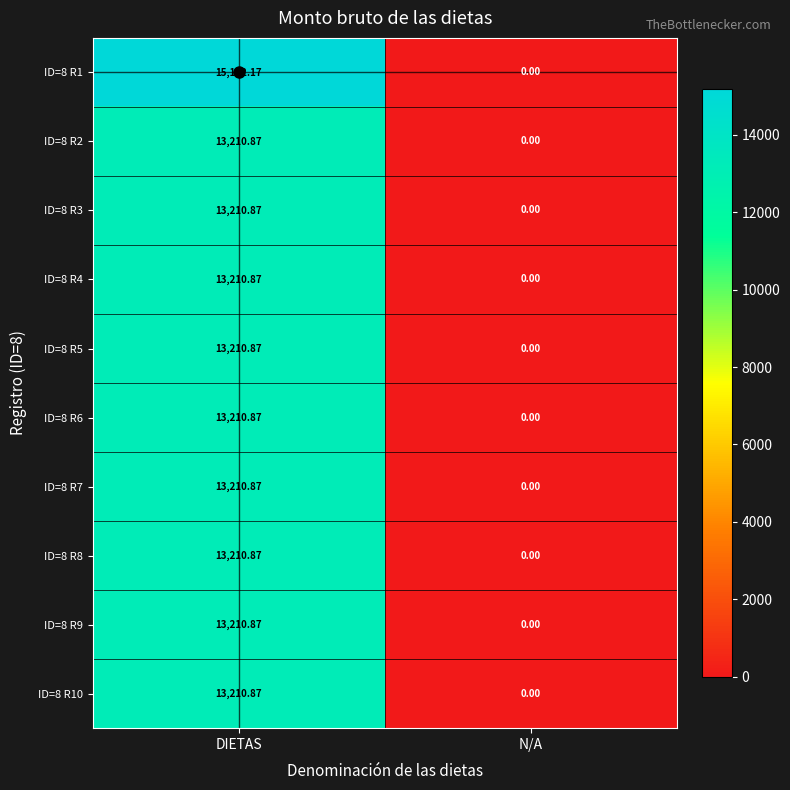

Which label corresponds to the smallest value in the chart?

N/A